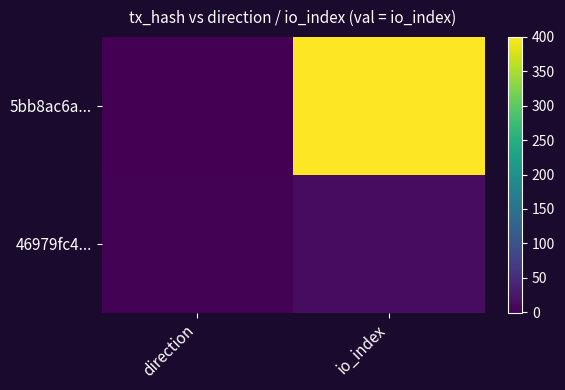

At how many categories does at least one series exceed 18?

1